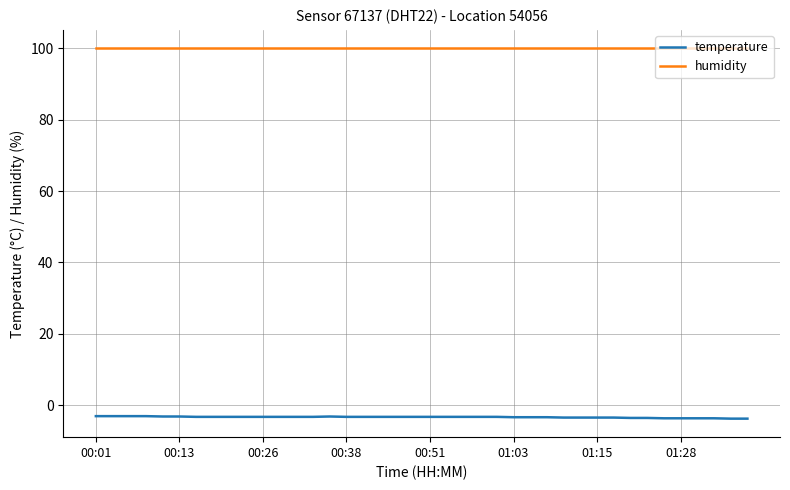

What are all the series names shown in the legend?

temperature, humidity